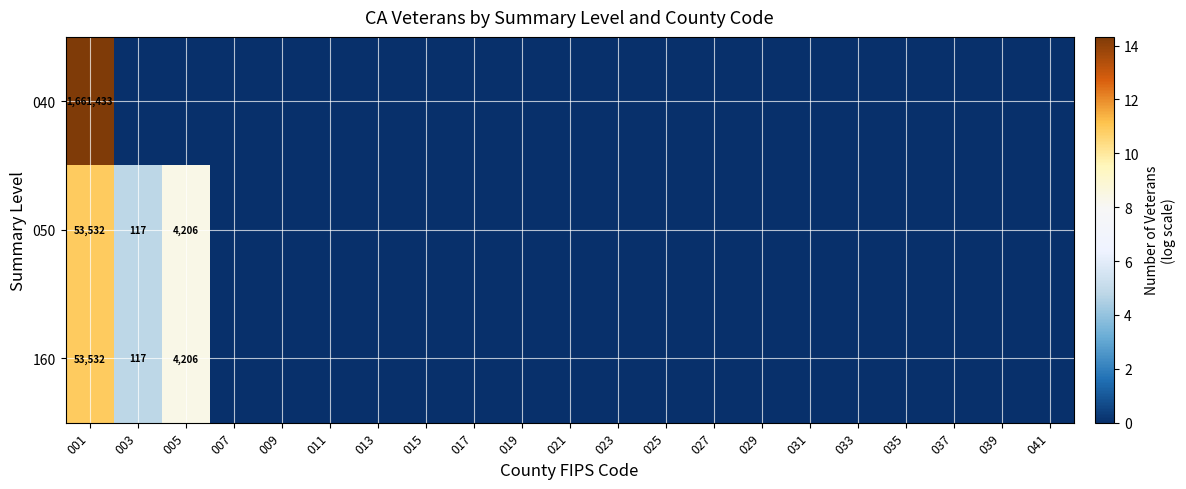

How many series are shown in this chart?

3